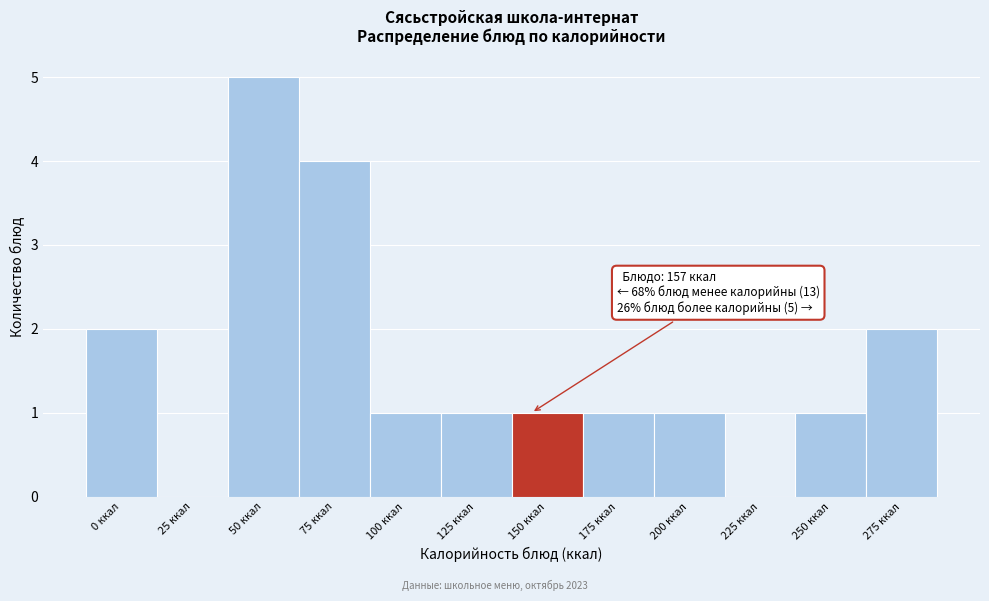

Reading right to left, what are all the values shown in this chart?

275 ккал=2	250 ккал=1	225 ккал=0	200 ккал=1	175 ккал=1	150 ккал=1	125 ккал=1	100 ккал=1	75 ккал=4	50 ккал=5	25 ккал=0	0 ккал=2